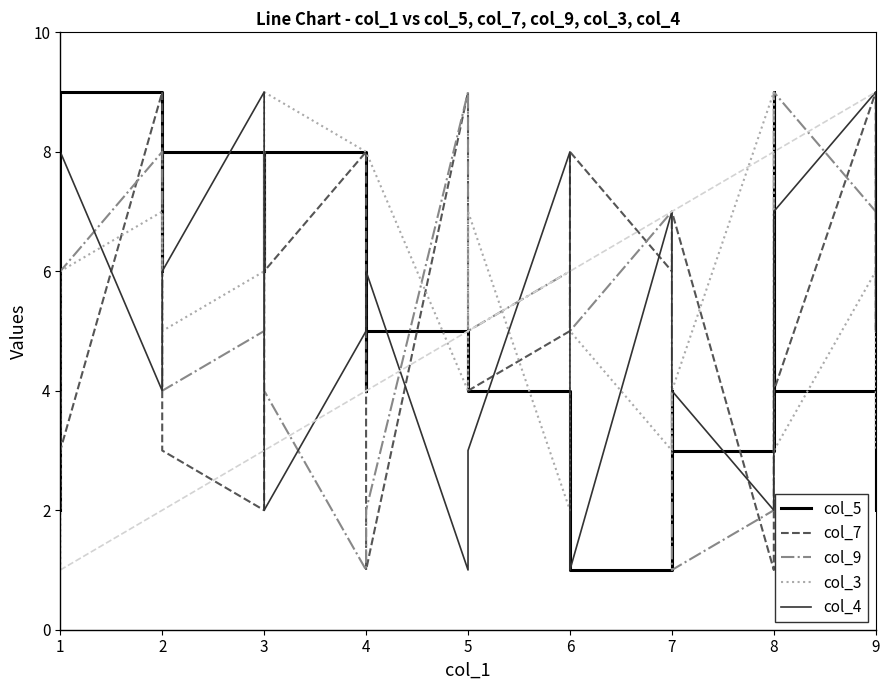

Which series has the widest spread of values?

col_5